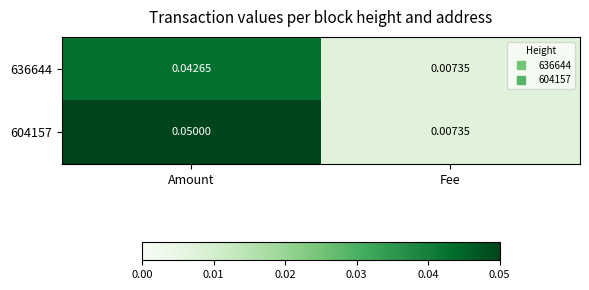

Which category has the lowest value across all series?

Fee